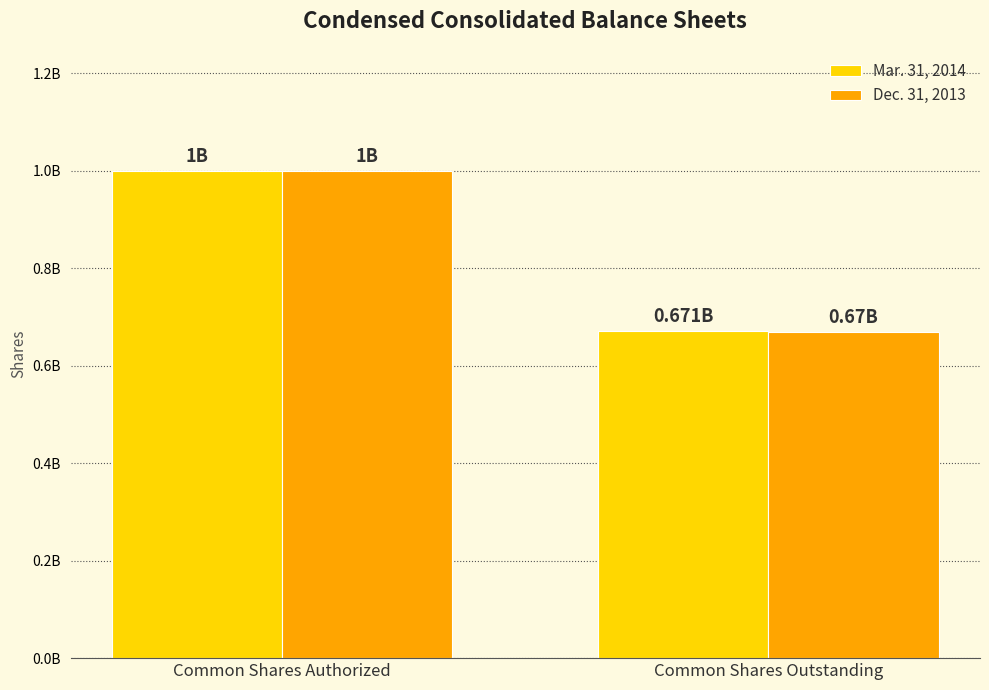

Reading left to right, list all the values displayed in this chart.

Mar. 31, 2014: Common Shares Authorized=1000000000	Common Shares Outstanding=671000000
Dec. 31, 2013: Common Shares Authorized=1000000000	Common Shares Outstanding=670000000